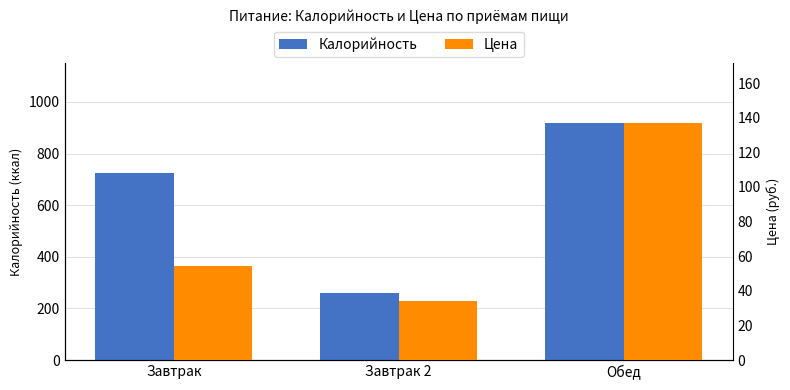

Which series has the largest range (max minus min)?

Калорийность